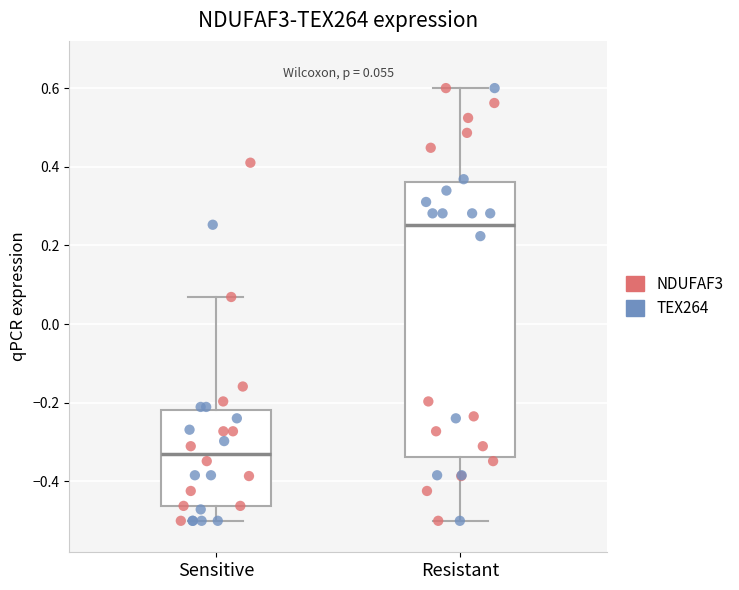

Comparing the boxes themselves (not the whiskers), which one is the tallest?

Resistant